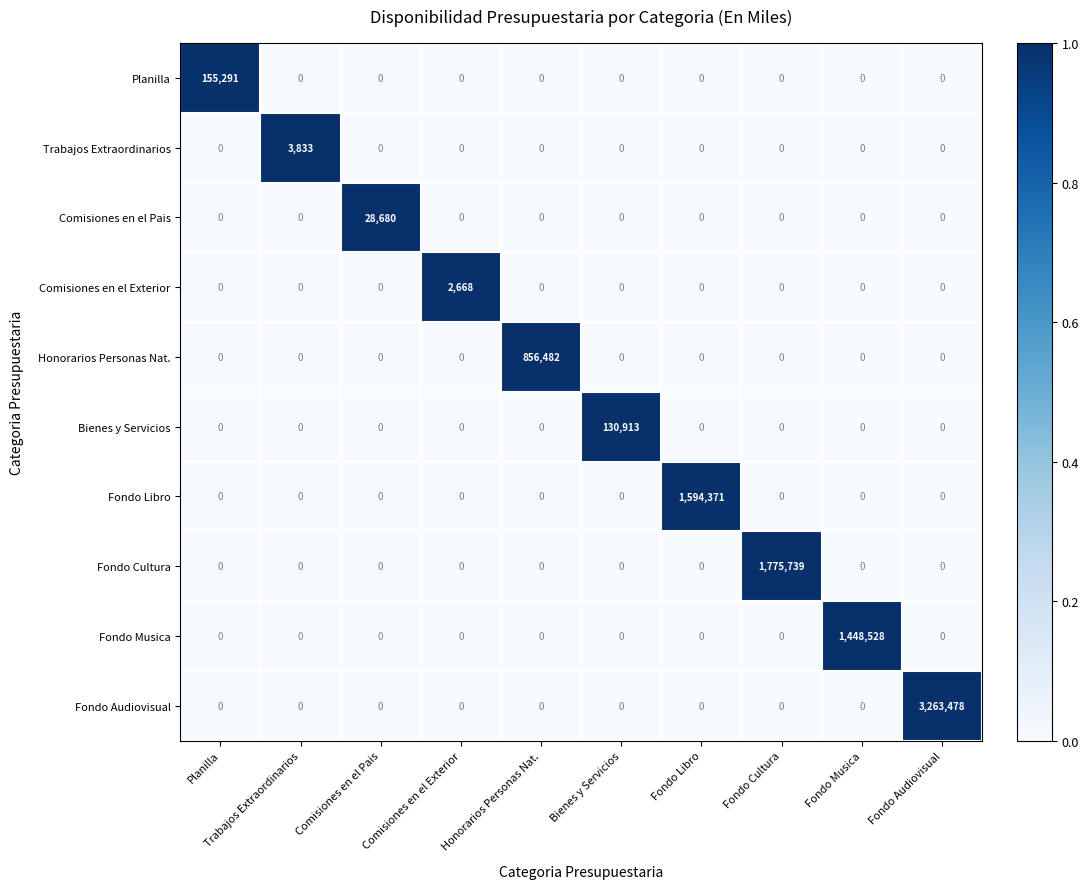

Rank the series by their maximum value, from highest to lowest.

Fondo Audiovisual, Fondo Cultura, Fondo Libro, Fondo Musica, Honorarios Personas Nat., Planilla, Bienes y Servicios, Comisiones en el Pais, Trabajos Extraordinarios, Comisiones en el Exterior